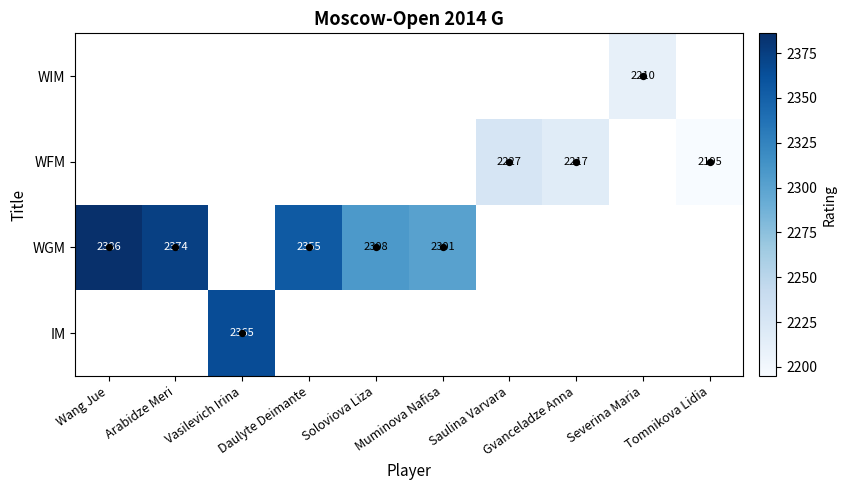

Count the number of data series in this chart.

4